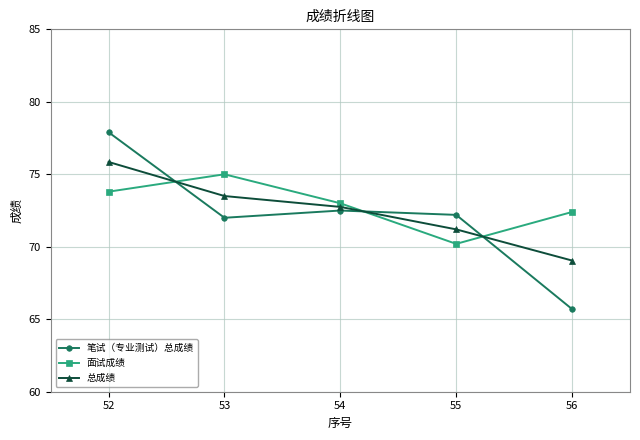

Between 54 and 56, which series saw the biggest shift?

笔试（专业测试）总成绩